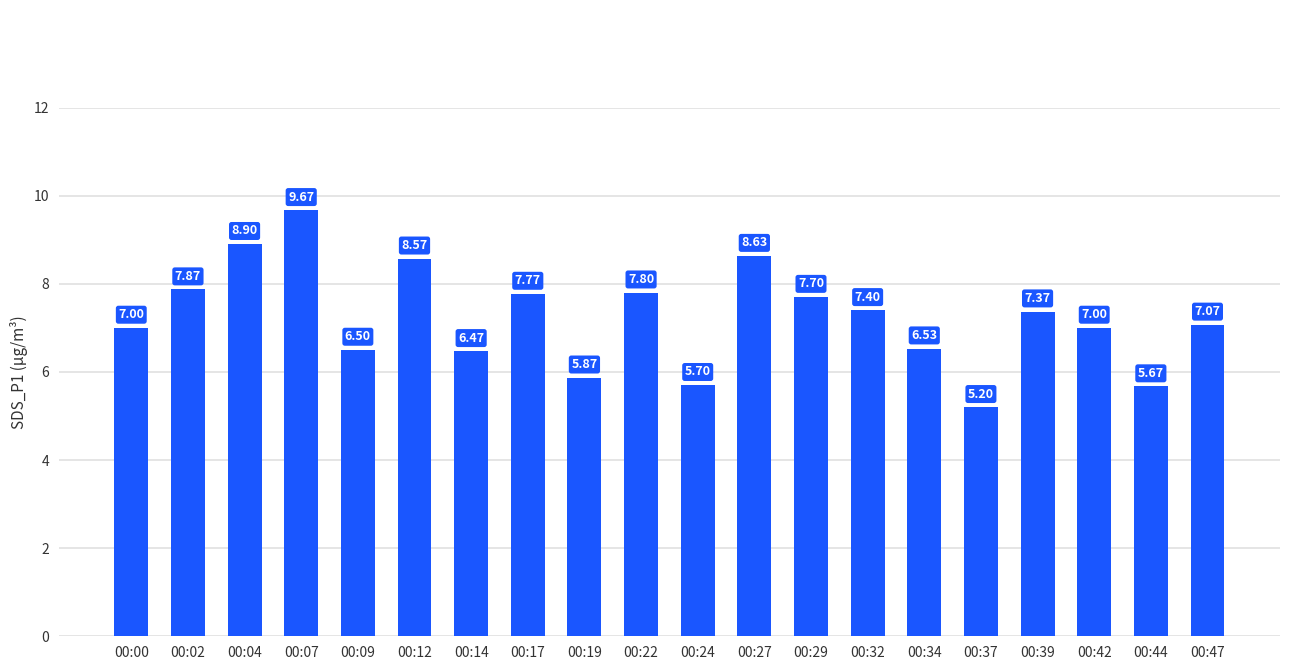

What is the sum of all values?

144.7